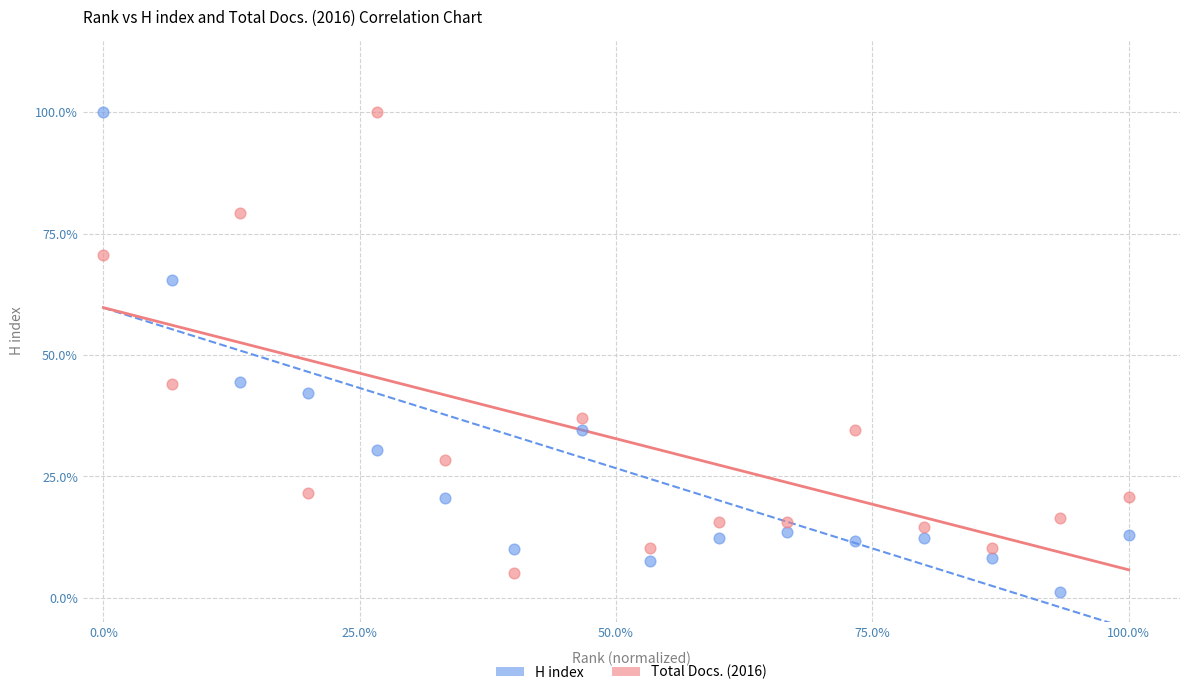

What are all the series names shown in the legend?

H index, Total Docs. (2016)